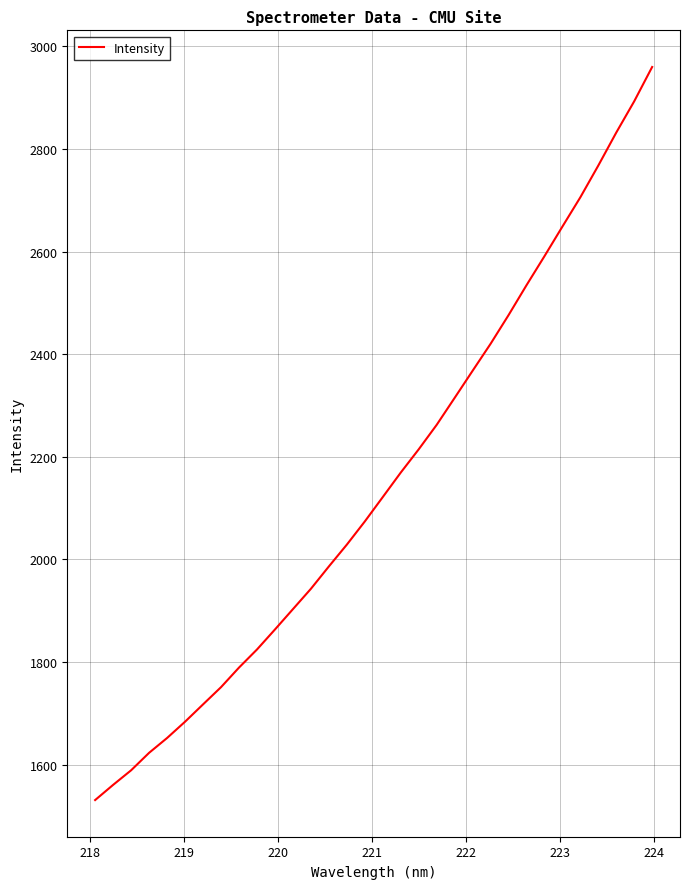

What is the difference between the maximum and minimum values?

1428.7